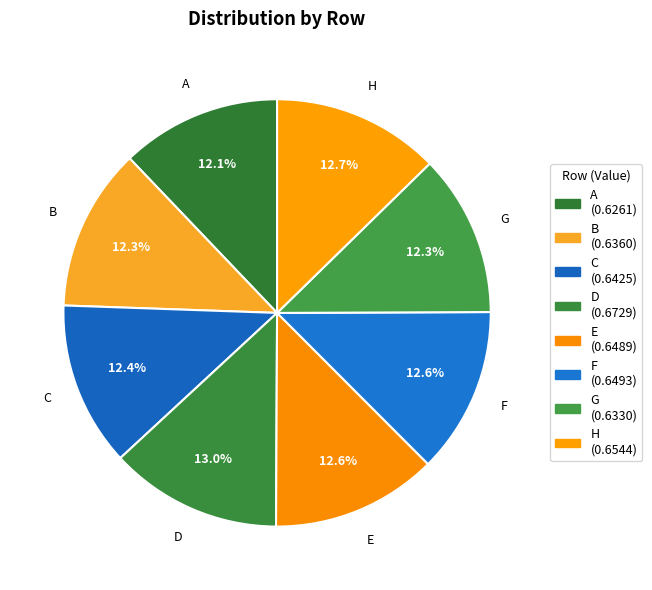

What percentage do C and G together represent?

24.7%